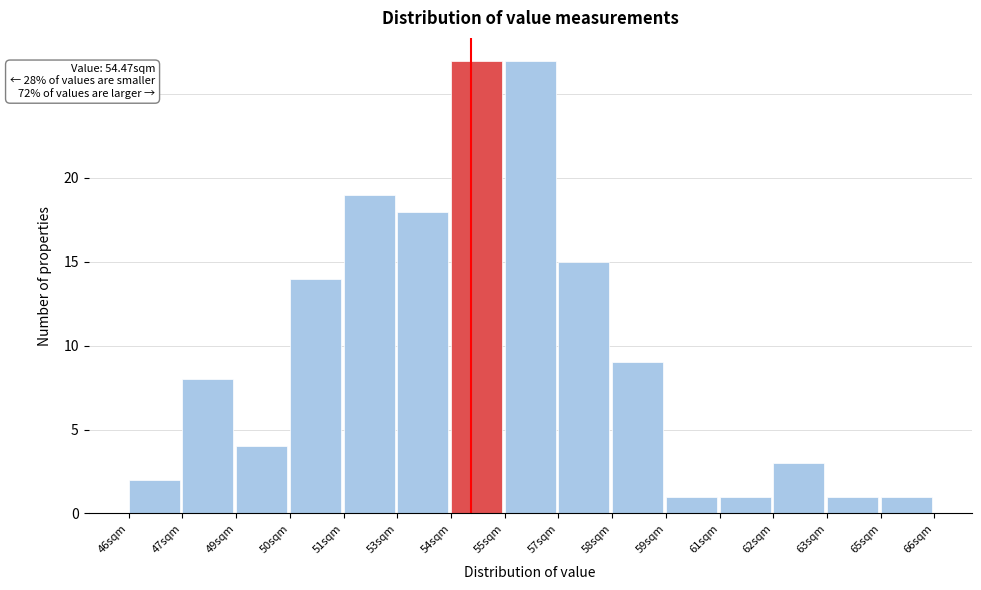

Reading right to left, list all the values displayed in this chart.

65sqm=1	63sqm=1	62sqm=3	61sqm=1	59sqm=1	58sqm=9	57sqm=15	55sqm=27	54sqm=27	53sqm=18	51sqm=19	50sqm=14	49sqm=4	47sqm=8	46sqm=2